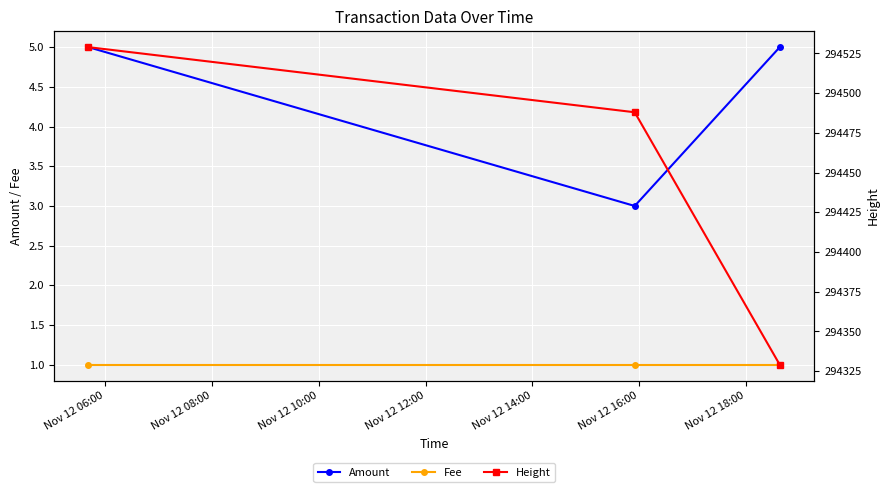

What is the maximum value for Amount?

5